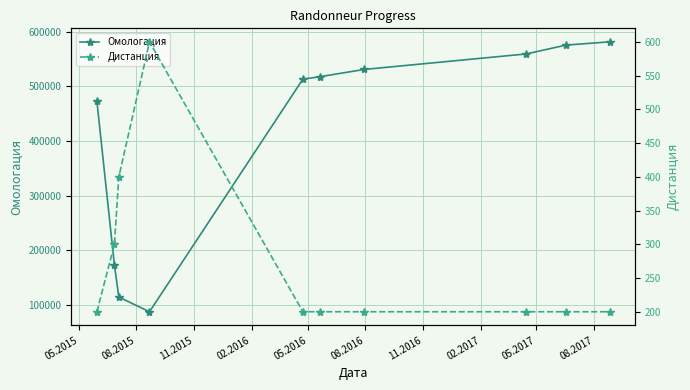

True or false: Омологация and Дистанция cross at least once.

False